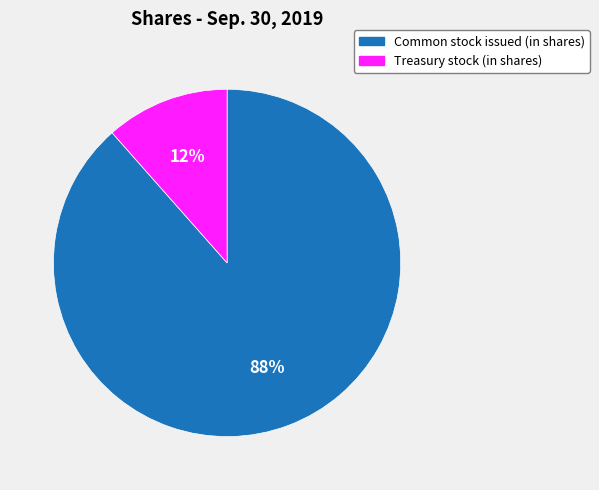

Which slice represents more than half of the pie?

Common stock issued (in shares)